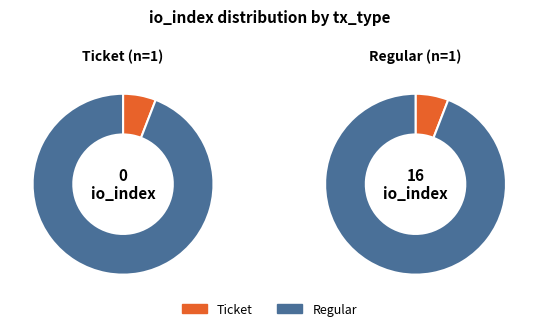

Is Regular the majority of the pie?

Yes